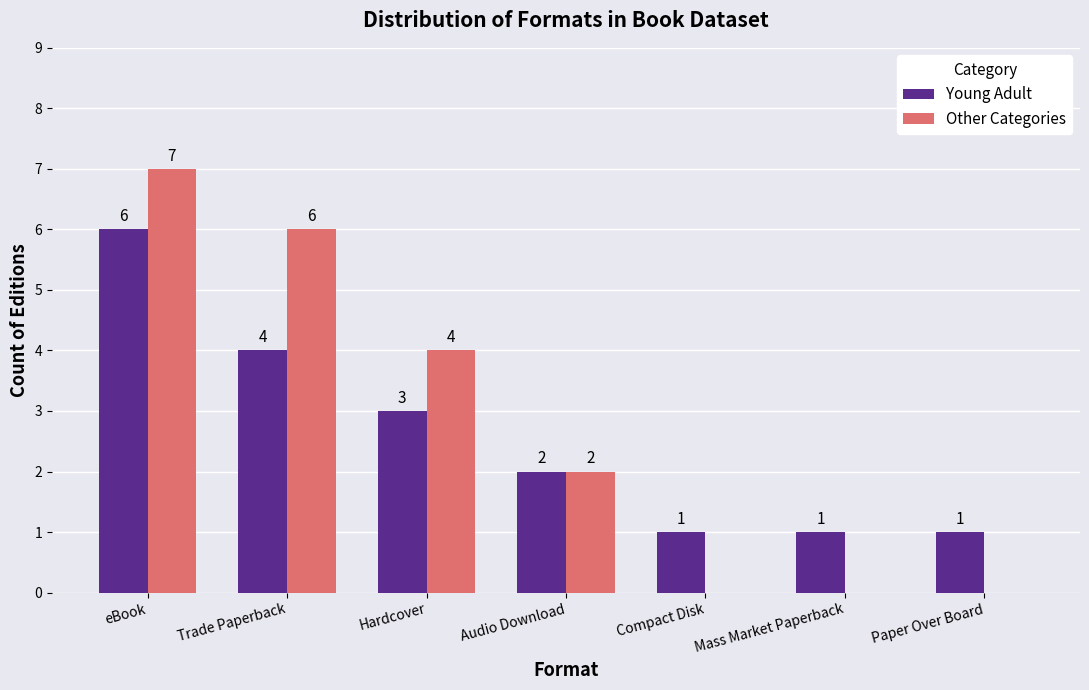

At which category is the sum across all series the highest?

eBook